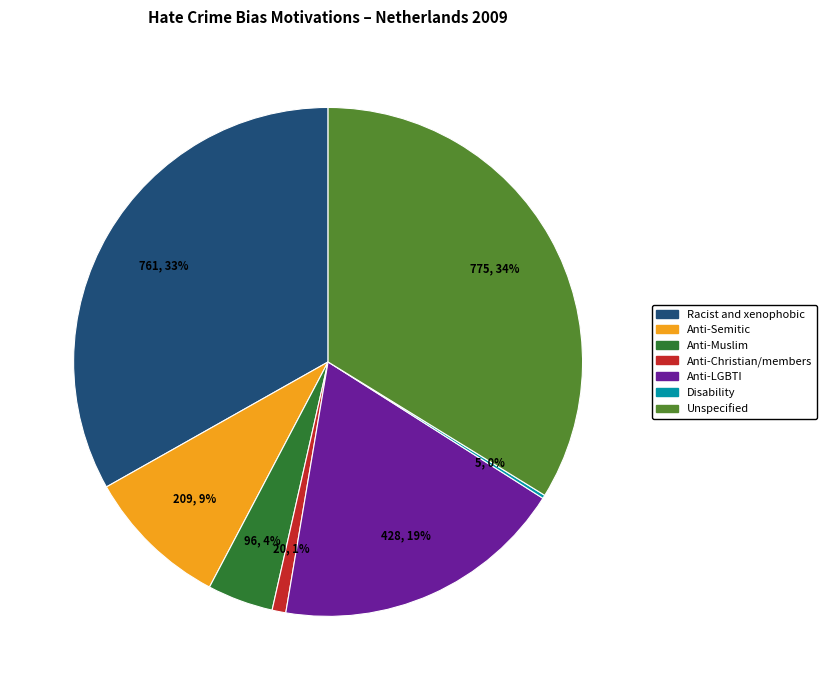

Is there a majority slice in this chart?

No